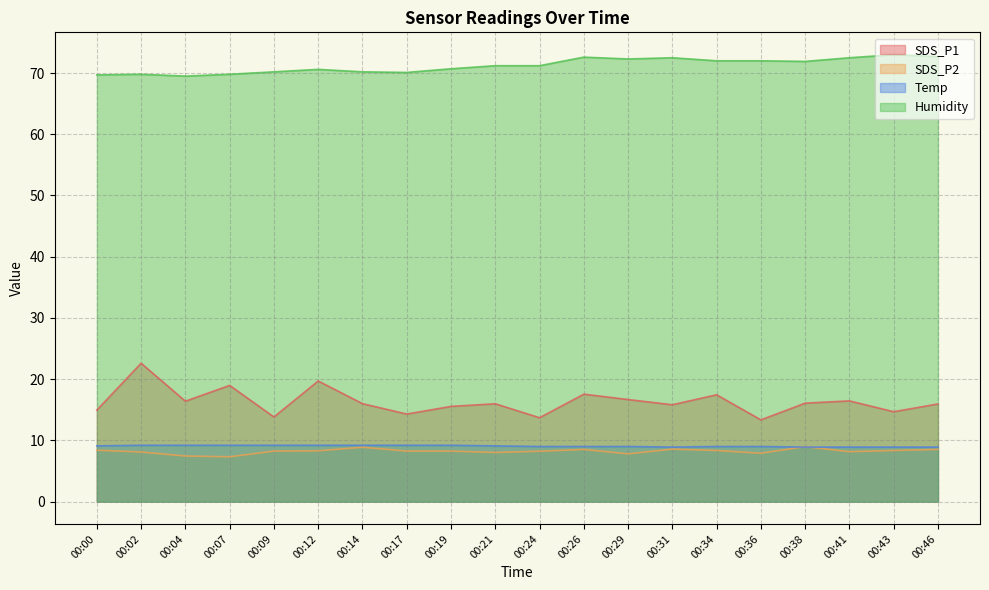

What is the approximate value of SDS_P1 at 00:04?

16.4